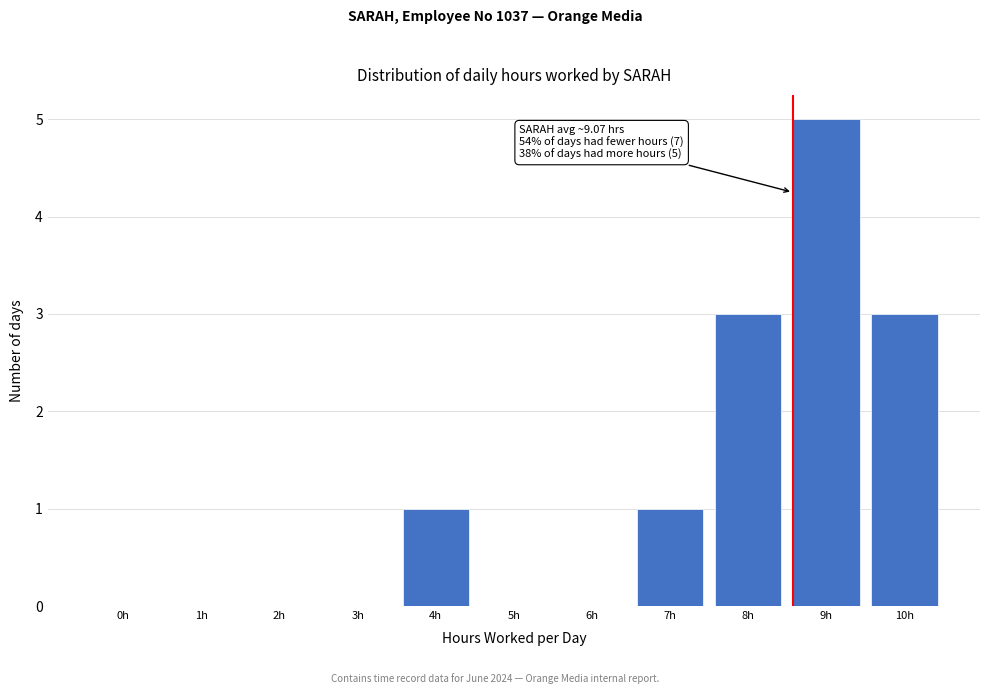

Reading left to right, transcribe all the data shown in this chart.

0h=0	1h=0	2h=0	3h=0	4h=1	5h=0	6h=0	7h=1	8h=3	9h=5	10h=3